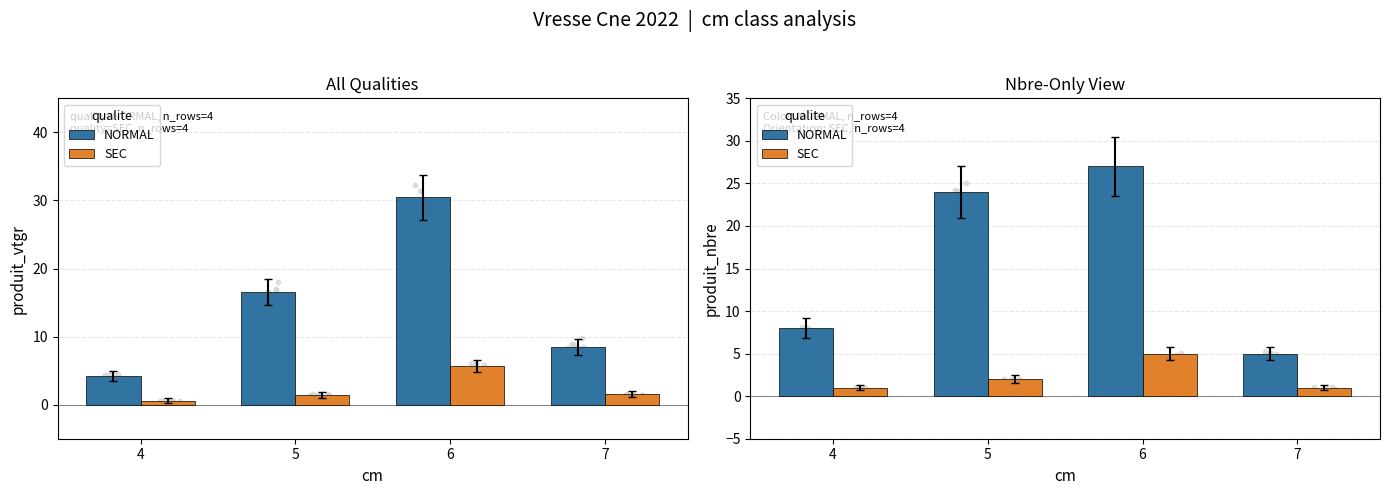

What is the total value across all series at 5?

26